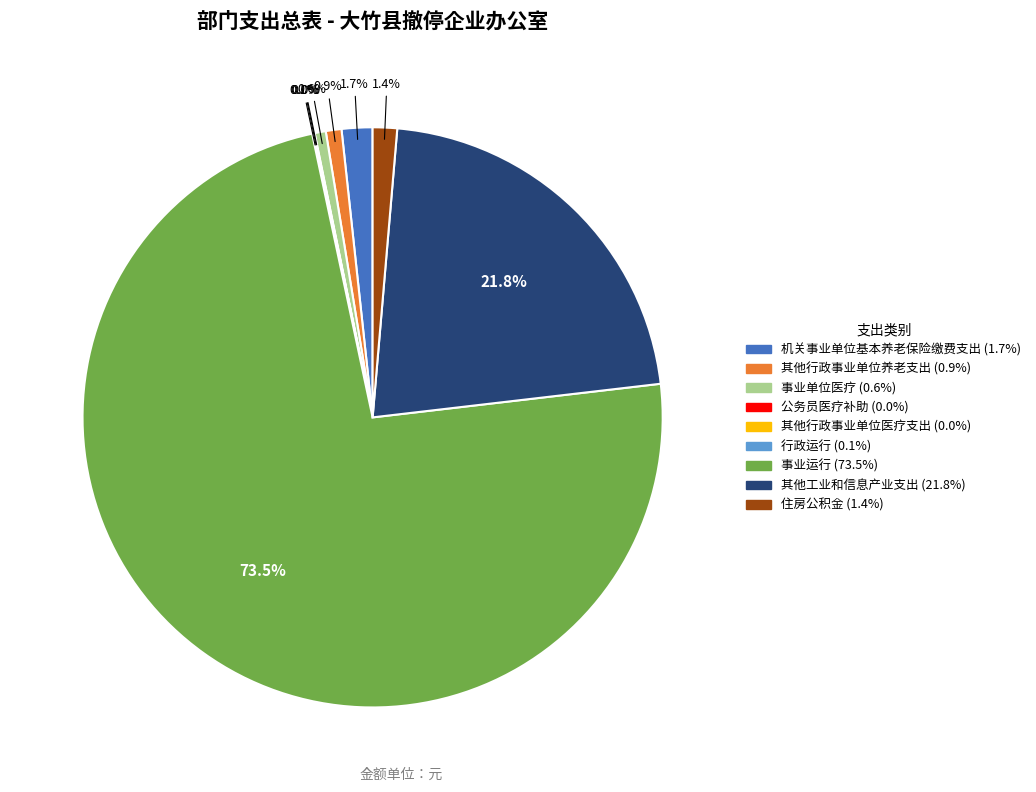

Is the sum of 住房公积金 and 机关事业单位基本养老保险缴费支出 greater than half?

No